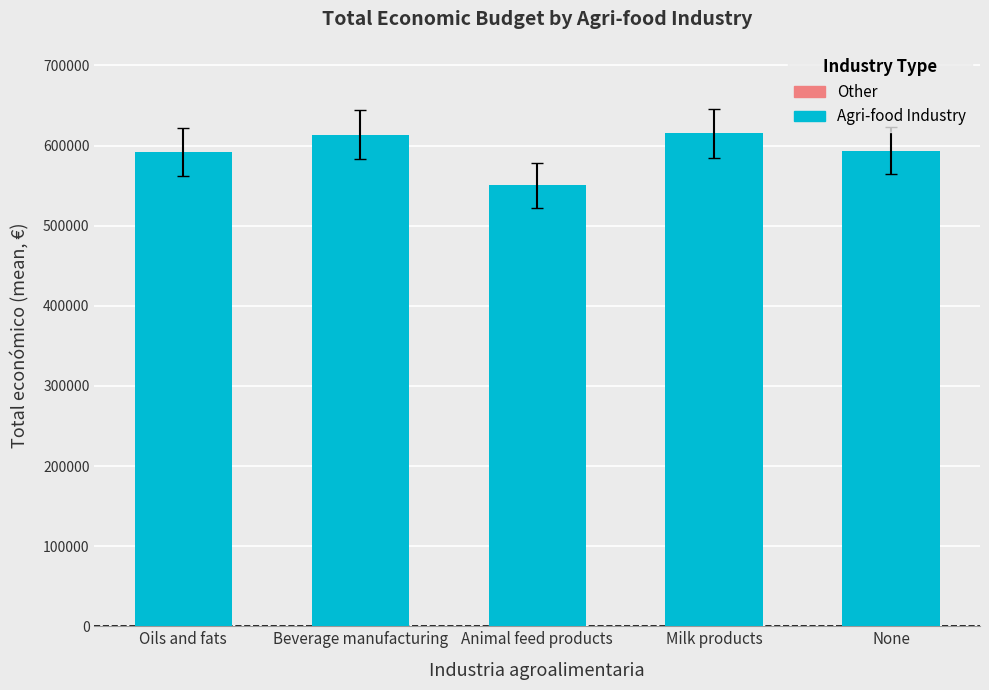

What is the label of the 1st bar from the left?

Oils and fats